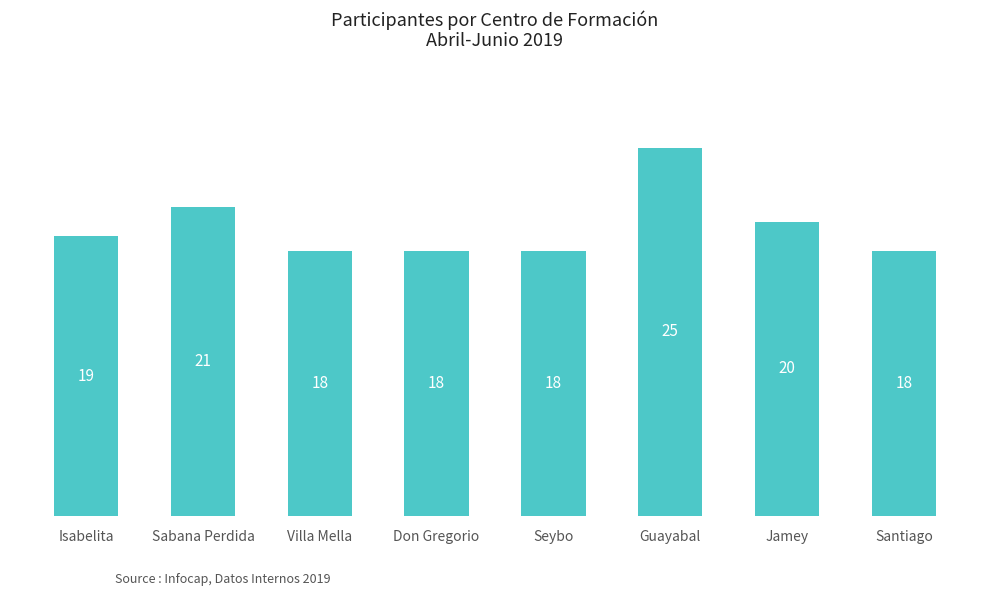

What is the value of the 3rd bar from the left?

18